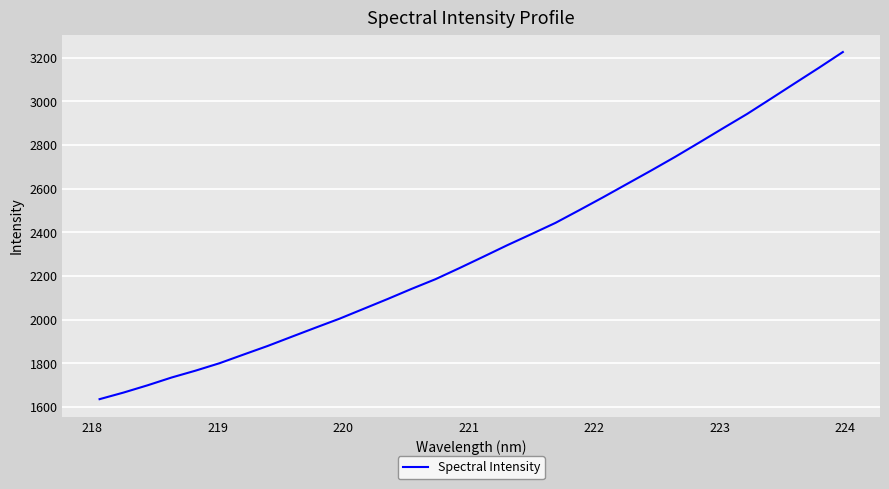

Count the number of values greater than 2288.

16